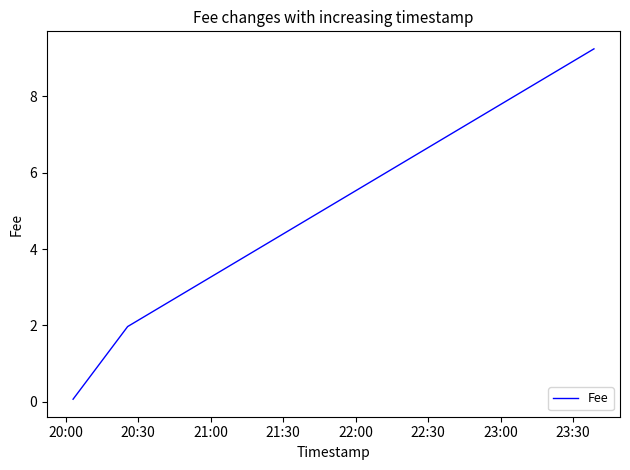

What is the average value?

3.8